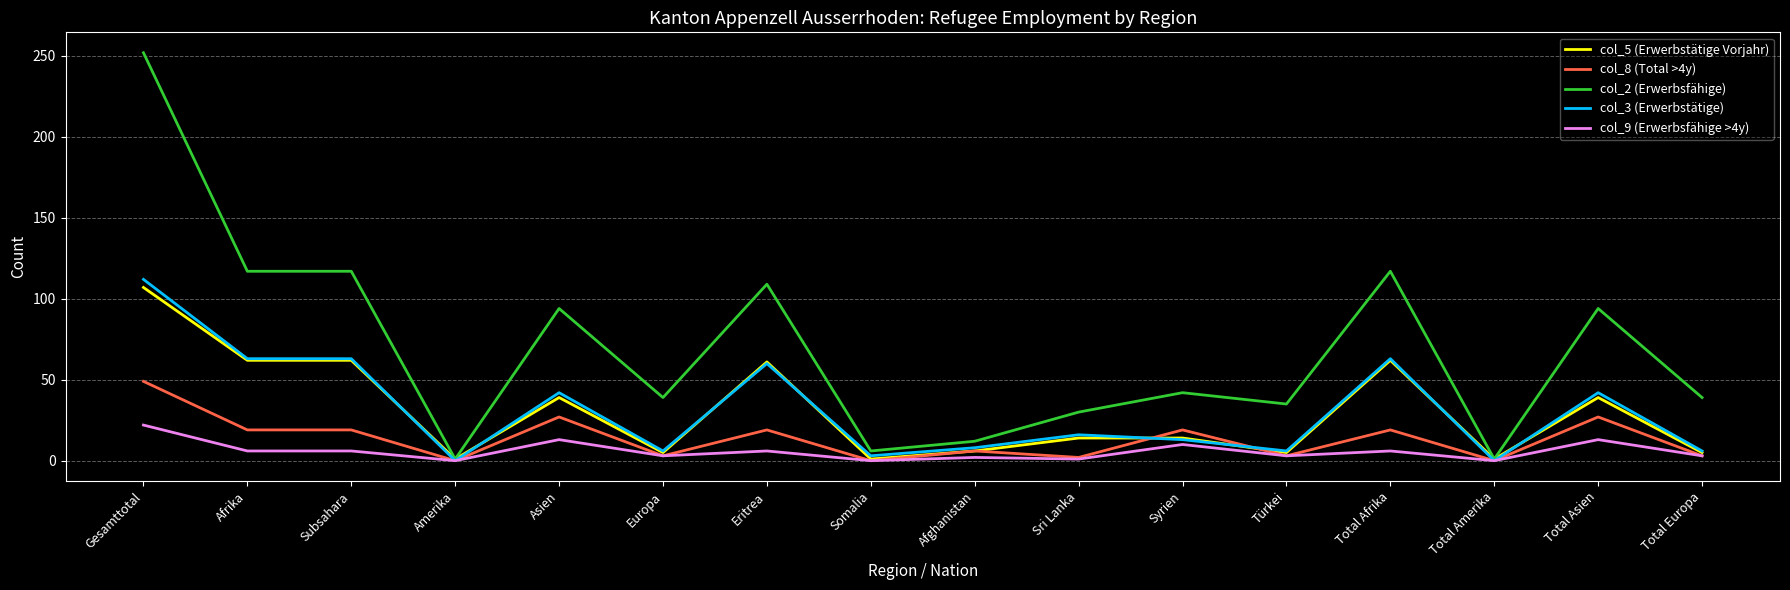

What is the difference between the maximum and minimum values in the col_5 (Erwerbstätige Vorjahr) series?

106